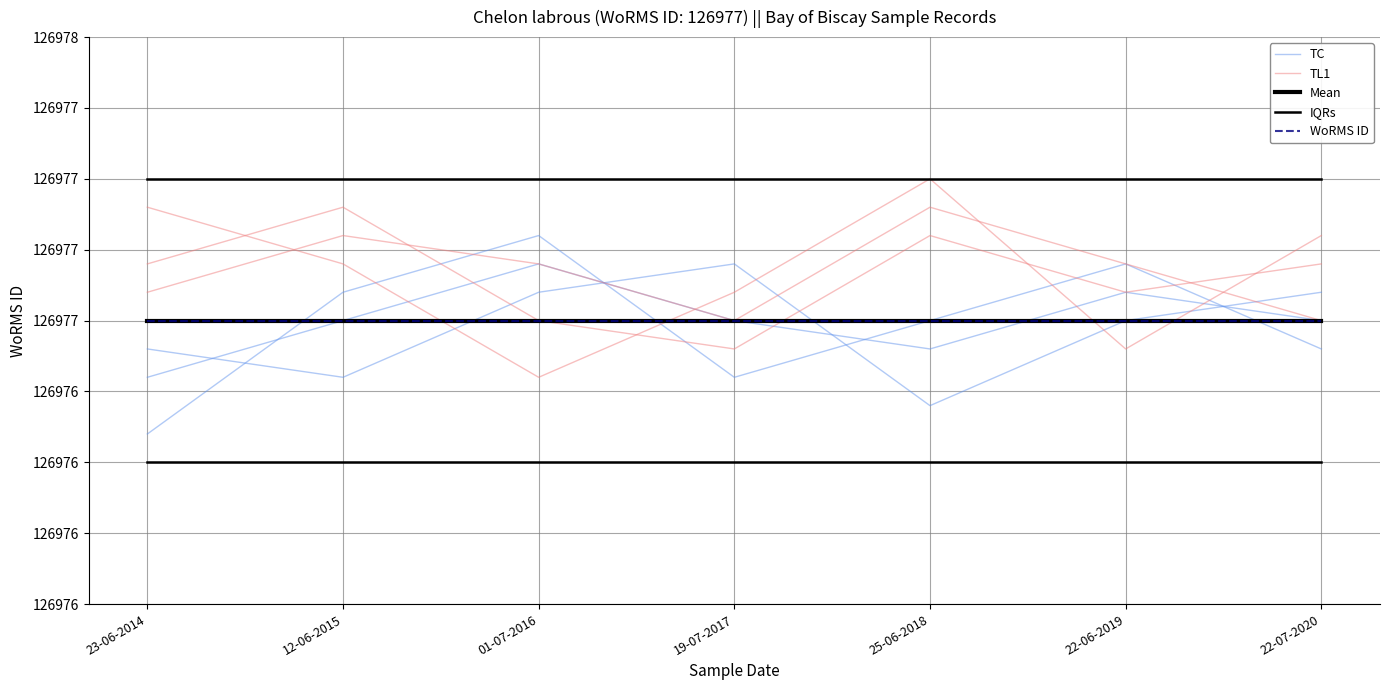

Rank the categories by Mean value from lowest to highest.

23-06-2014, 12-06-2015, 01-07-2016, 19-07-2017, 25-06-2018, 22-06-2019, 22-07-2020